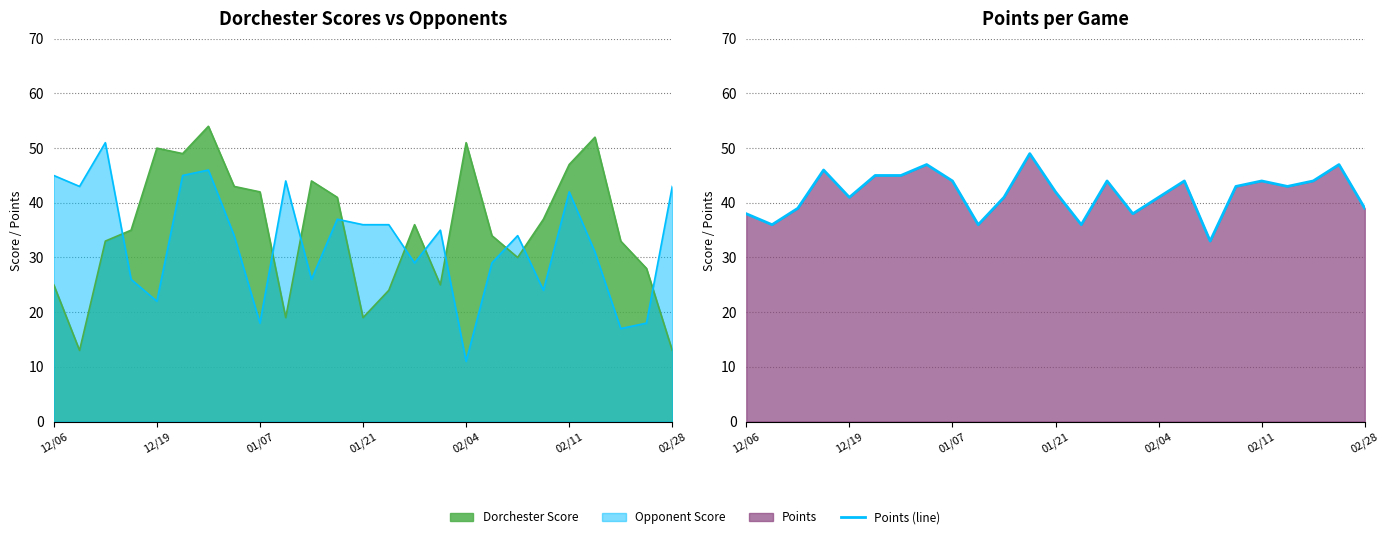

How many points are lower than both their immediate neighbors (excluding endpoints)?

7